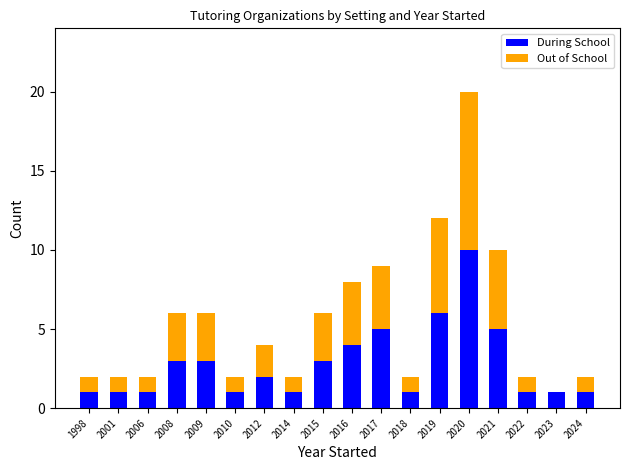

Is it true that During School equals 15 at 2020?

False